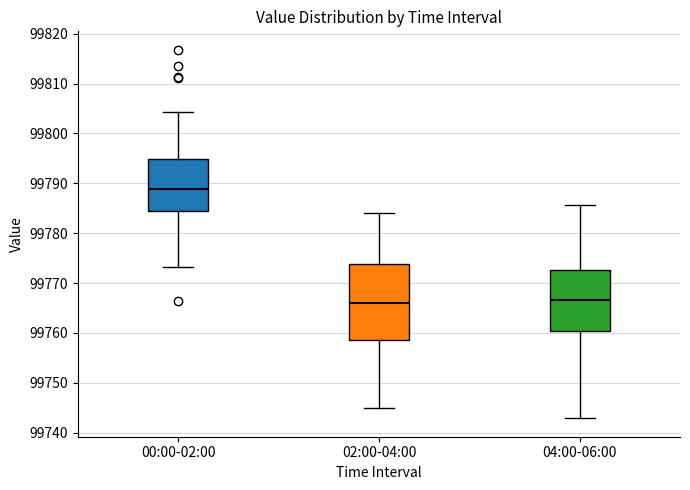

Where does the upper whisker of the box for 02:00-04:00 end on the y-axis? The values are not printed on the chart, so give them approximately, as read against the axis.

99784